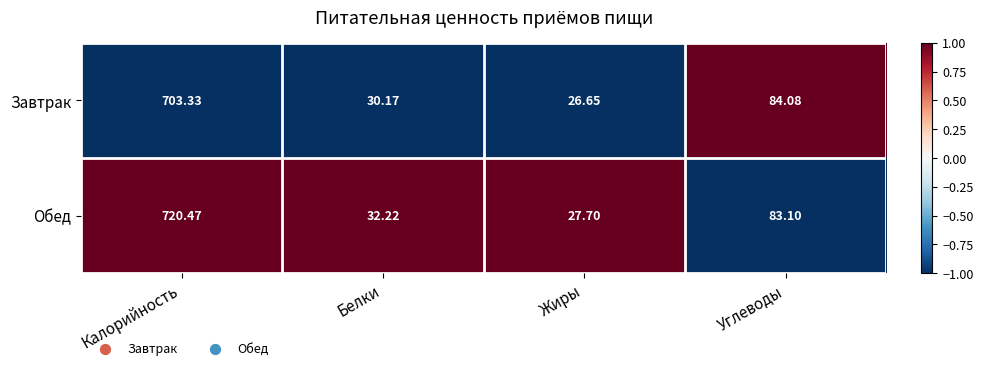

Between Калорийность and Белки, which series saw the biggest shift?

Обед